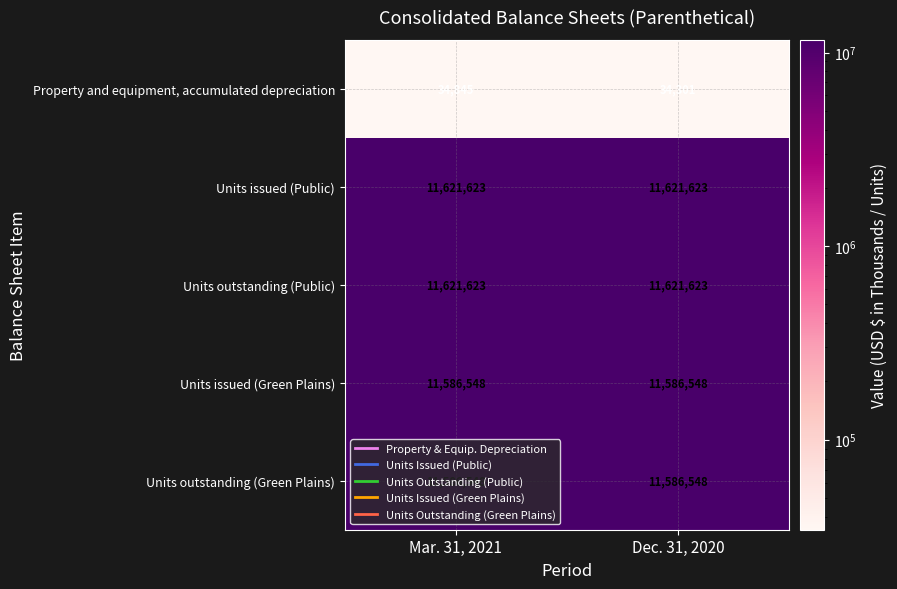

How many distinct data groups are displayed?

5